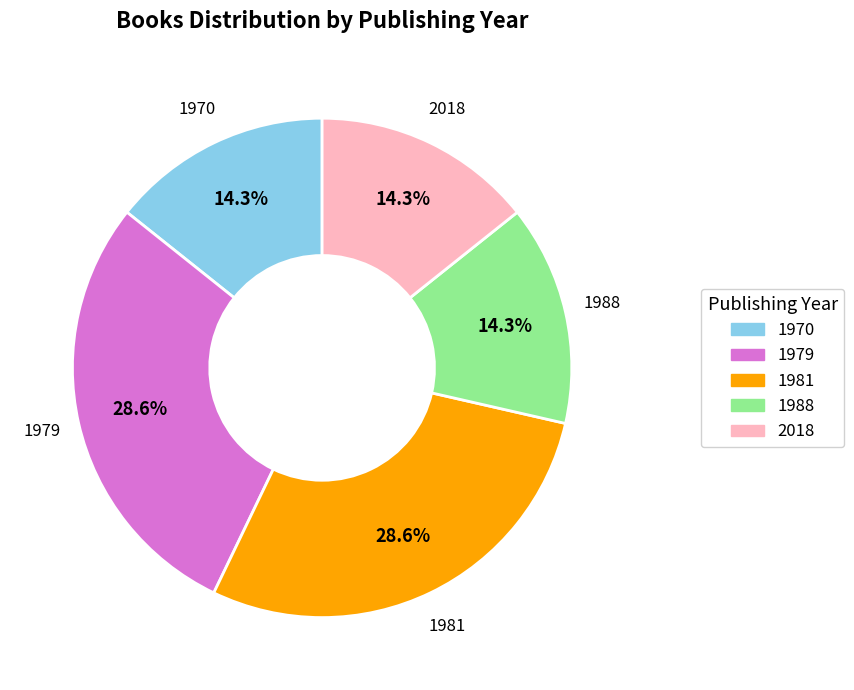

Does any single category account for the majority?

No